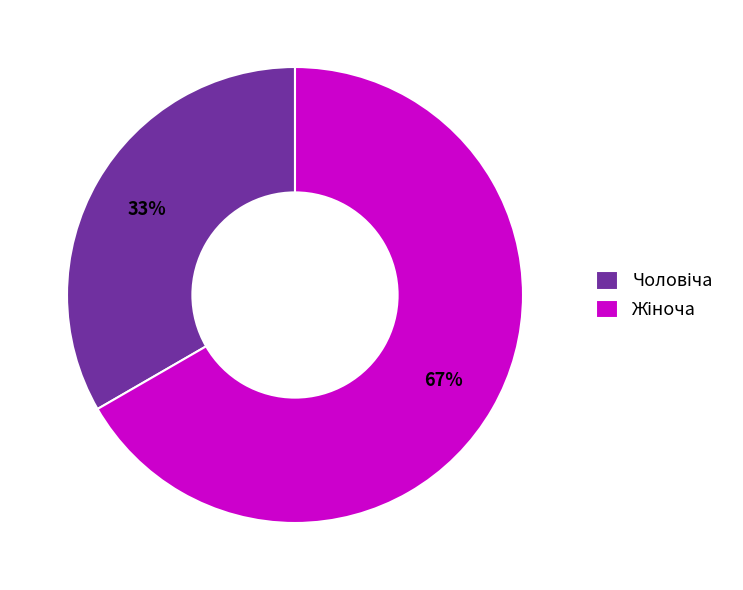

Is there a majority slice in this chart?

Yes